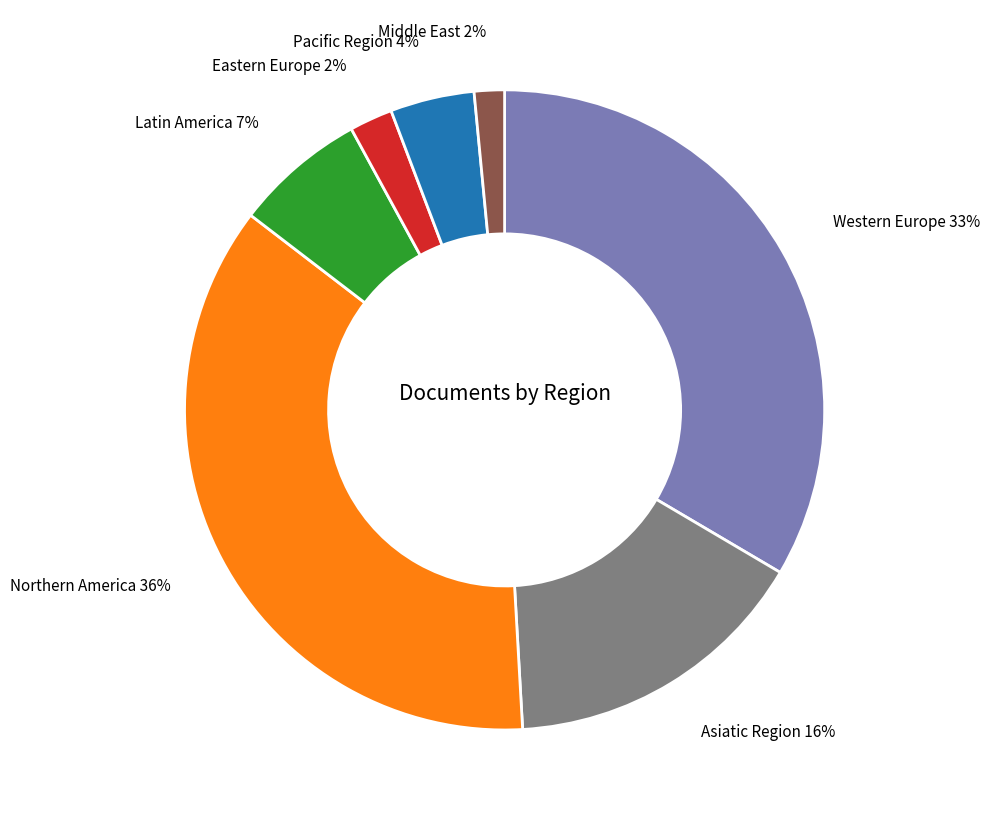

To the nearest percent, what is the average slice percentage?

14%